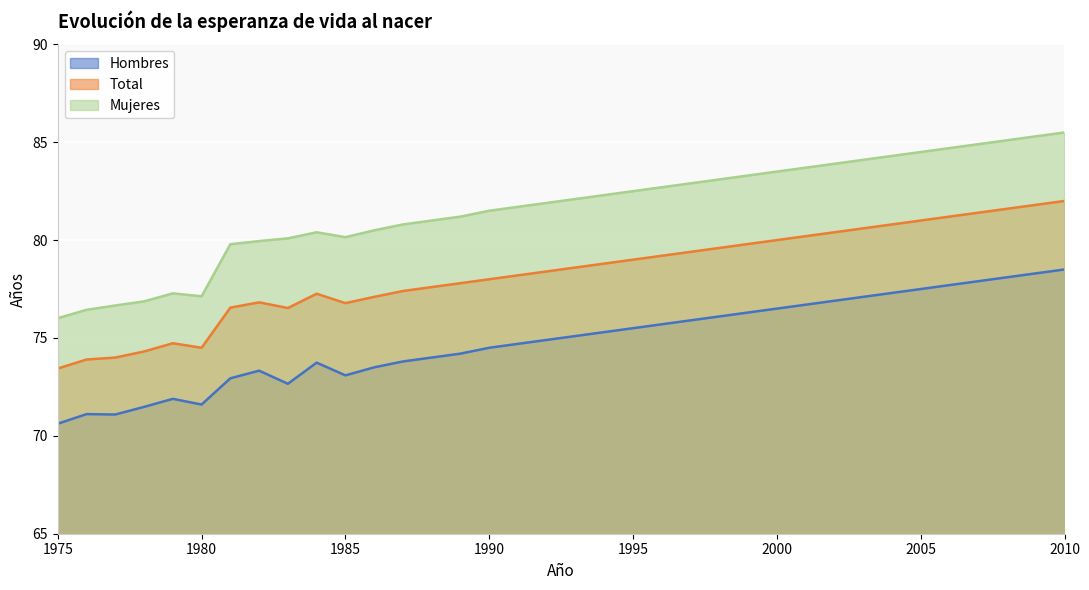

List the series in order of their peak value, lowest first.

Hombres, Total, Mujeres